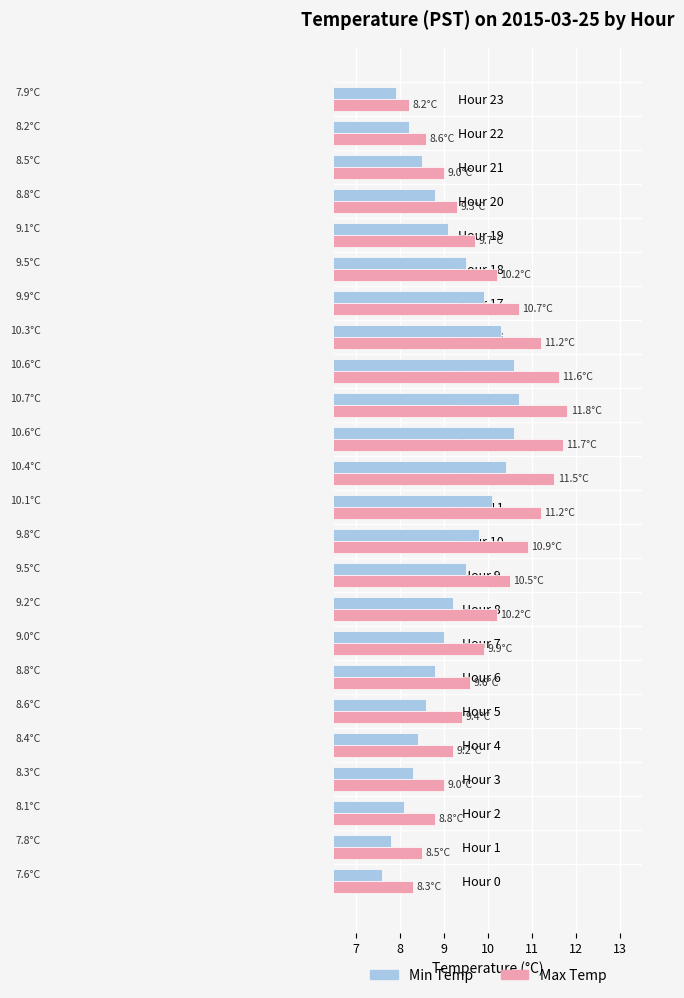

How many data points does each series have?

24